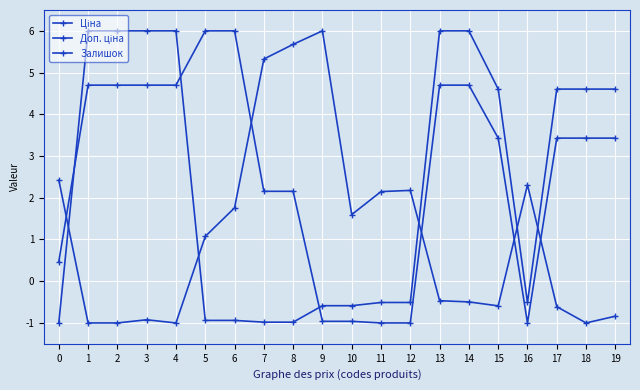

How many series are shown in this chart?

3